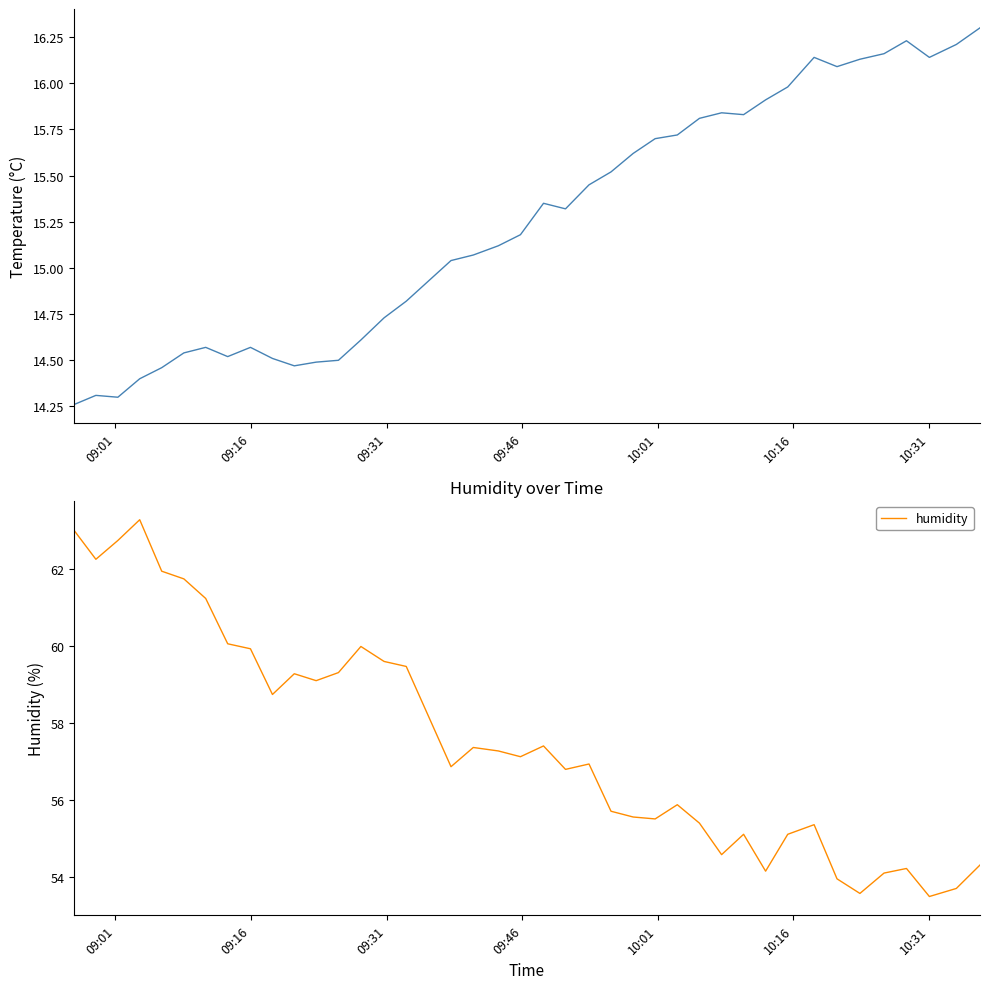

True or false: temperature and humidity intersect in this chart.

False